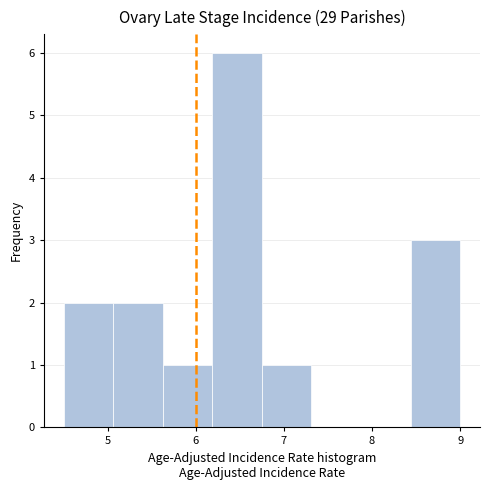

Reading left to right, list every bar in this chart as the range it spans on the x-axis followed by its height. Neither the bar edges nor the heights are printed on the chart, so give them approximately, as read against the axes.

4.5 to 5.1: 2
5.1 to 5.6: 2
5.6 to 6.2: 1
6.2 to 6.8: 6
6.8 to 7.3: 1
7.3 to 7.9: 0
7.9 to 8.4: 0
8.4 to 9.0: 3